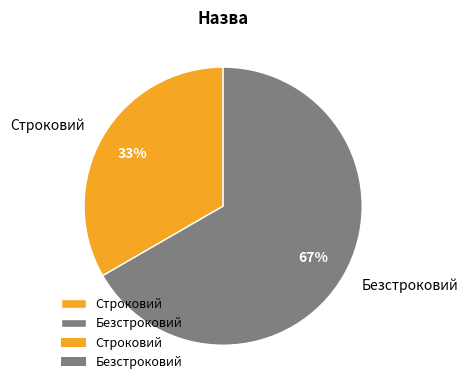

What is the smallest slice in the pie chart?

Строковий